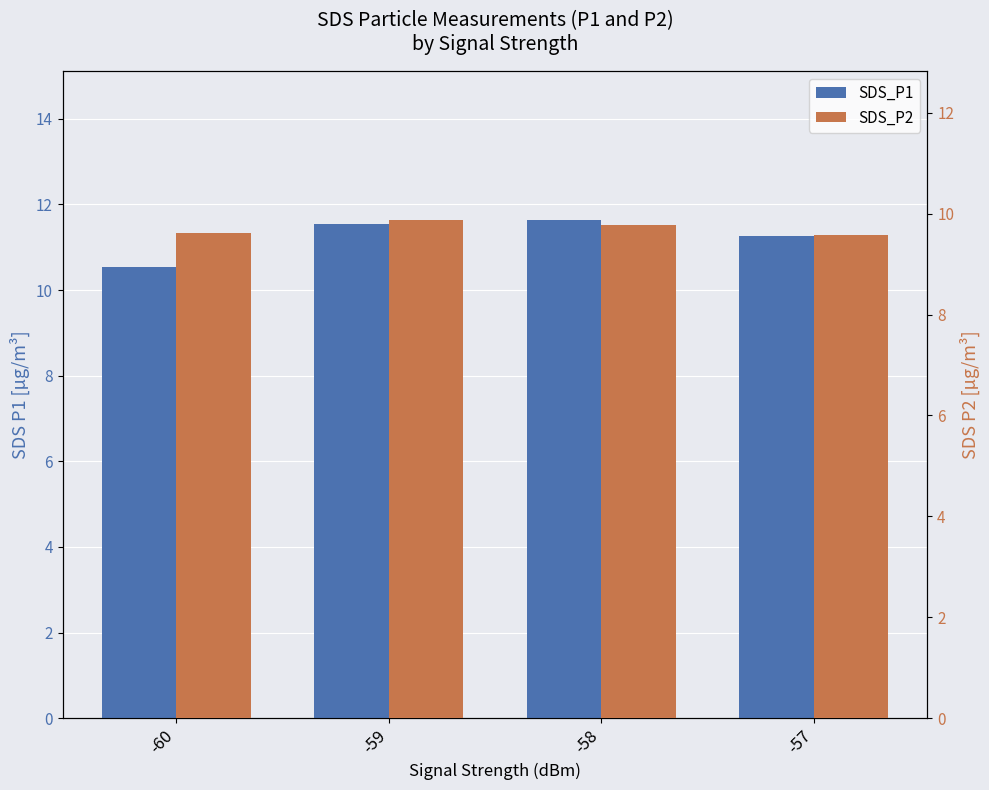

The SDS_P1 series shows 18.8 at -59. True or false?

False